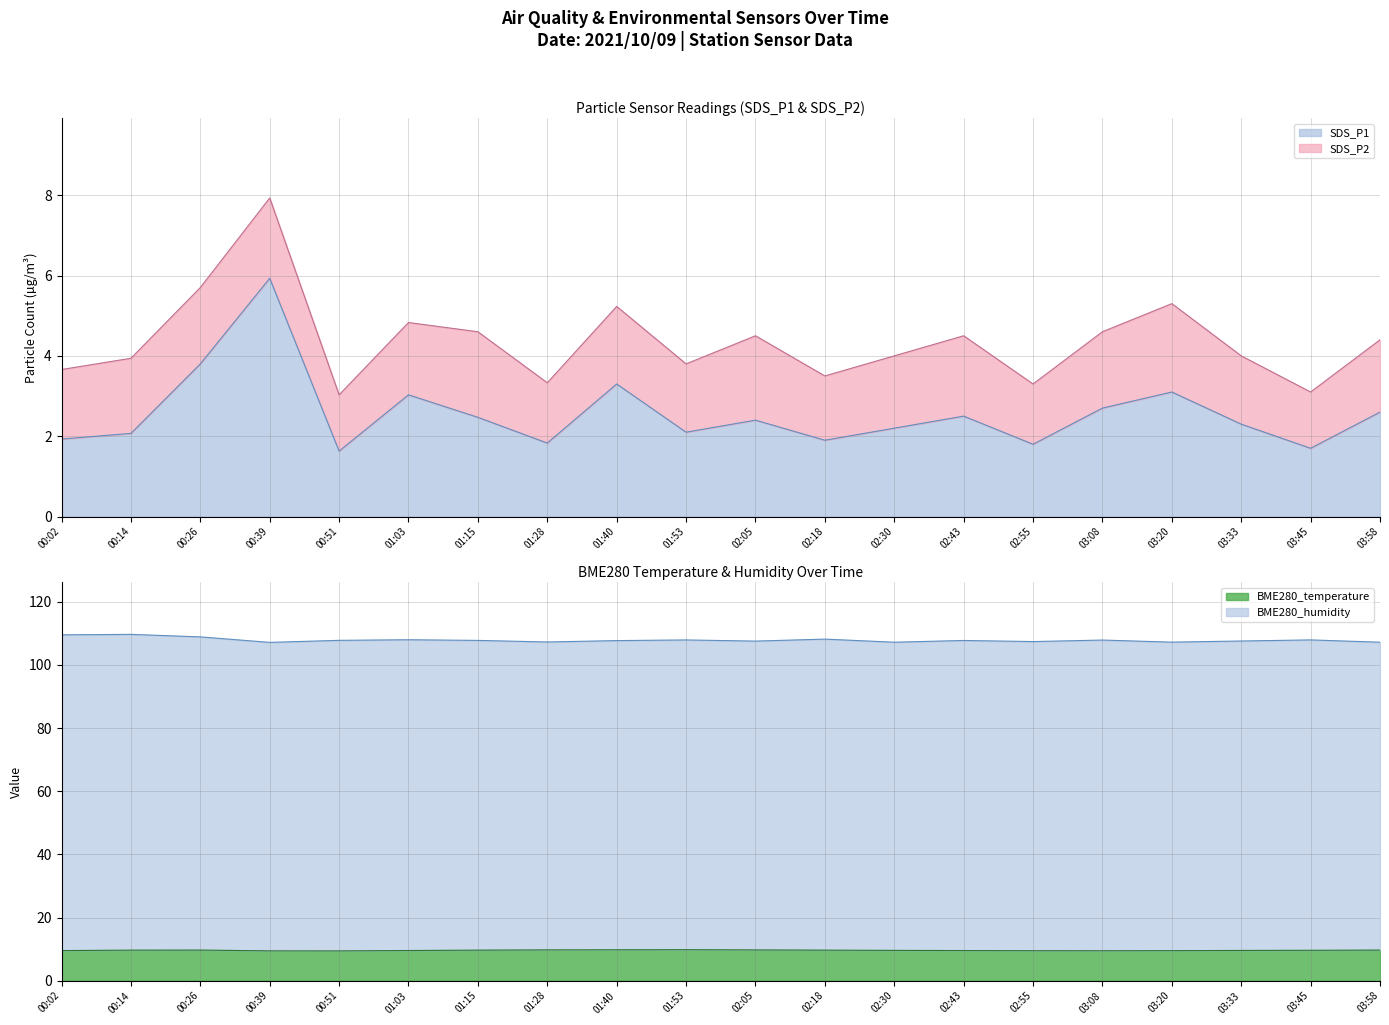

Between 00:14 and 03:33, which series saw the biggest shift?

BME280_humidity